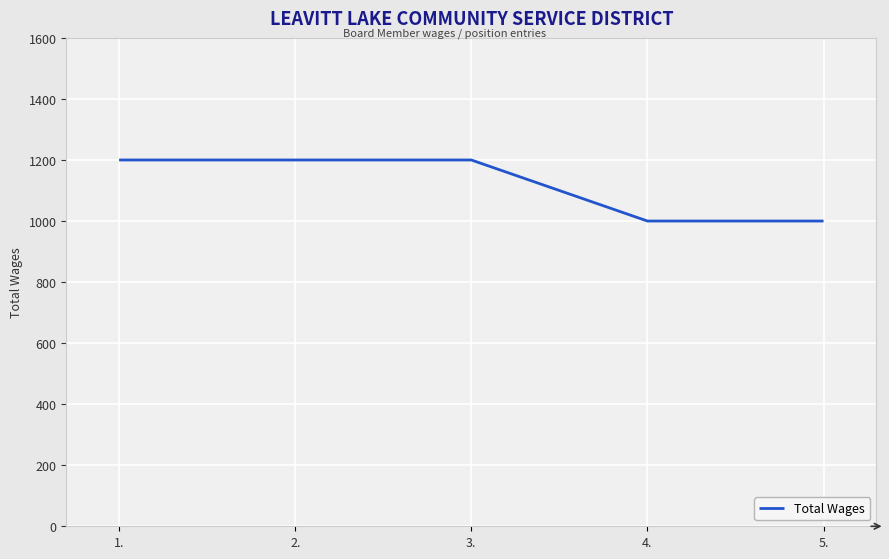

What is the ratio of the value at 5. to the value at 4.?

1.0